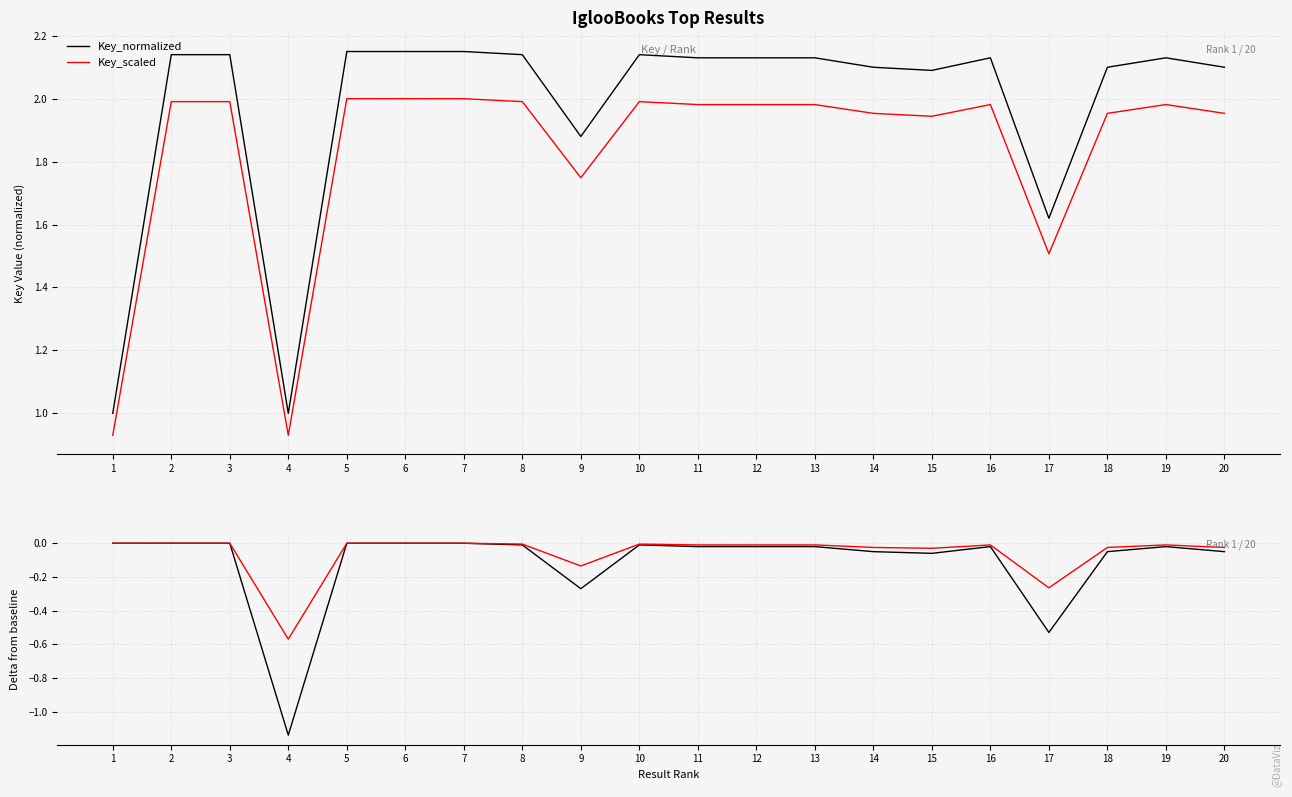

The value of Key_scaled at 16 is -0.0. True or false?

False